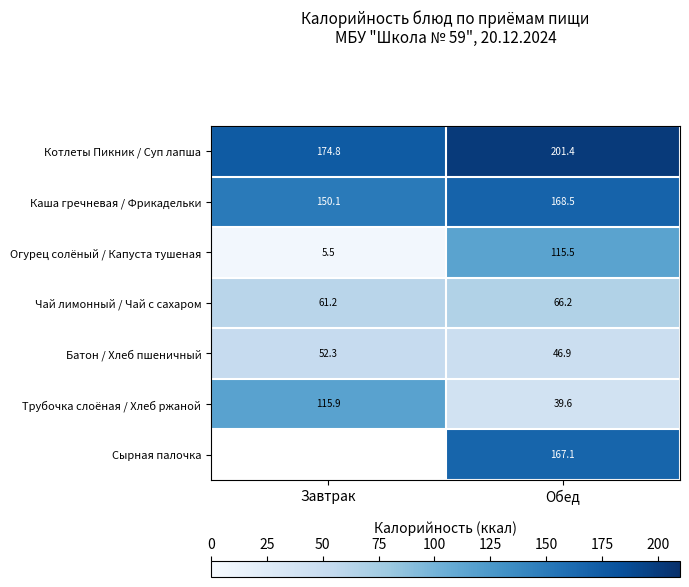

Is the value of Огурец солёный / Капуста тушеная at Обед greater than the value of Трубочка слоёная / Хлеб ржаной at Завтрак?

No